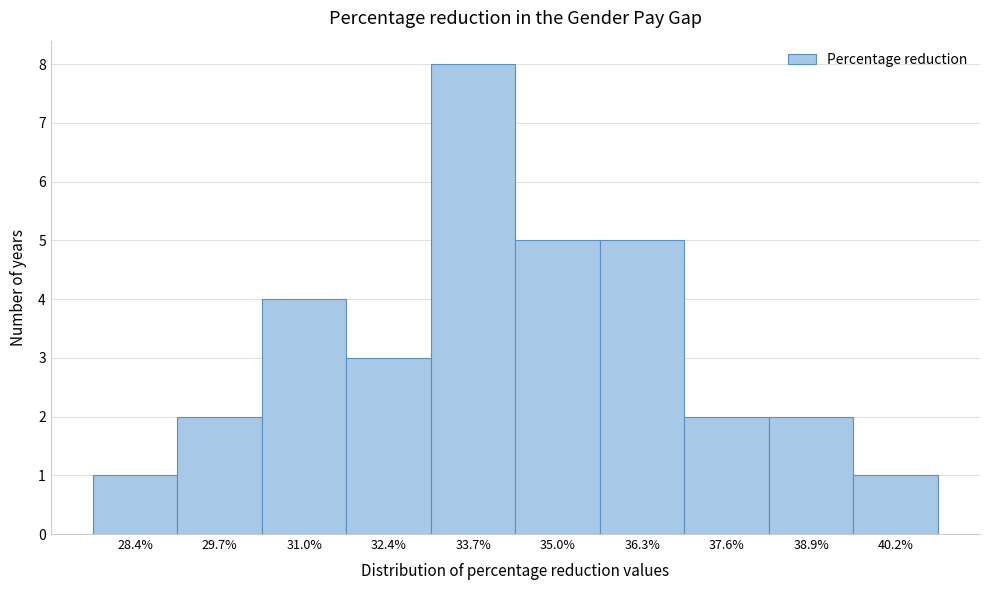

Reading left to right, list all the values displayed in this chart.

28.4%=1	29.7%=2	31.0%=4	32.4%=3	33.7%=8	35.0%=5	36.3%=5	37.6%=2	38.9%=2	40.2%=1